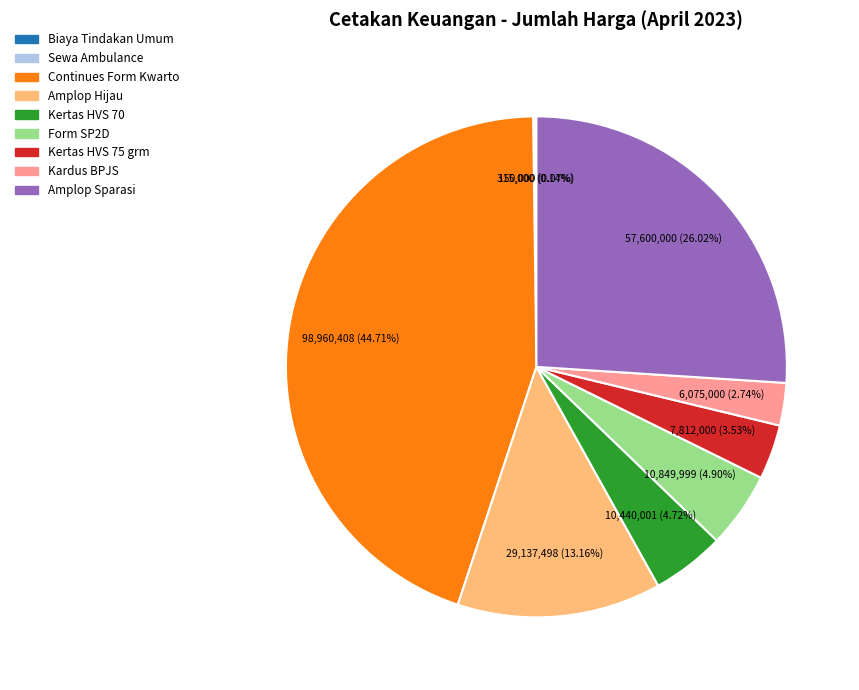

Is there any slice that represents more than half of the pie?

No